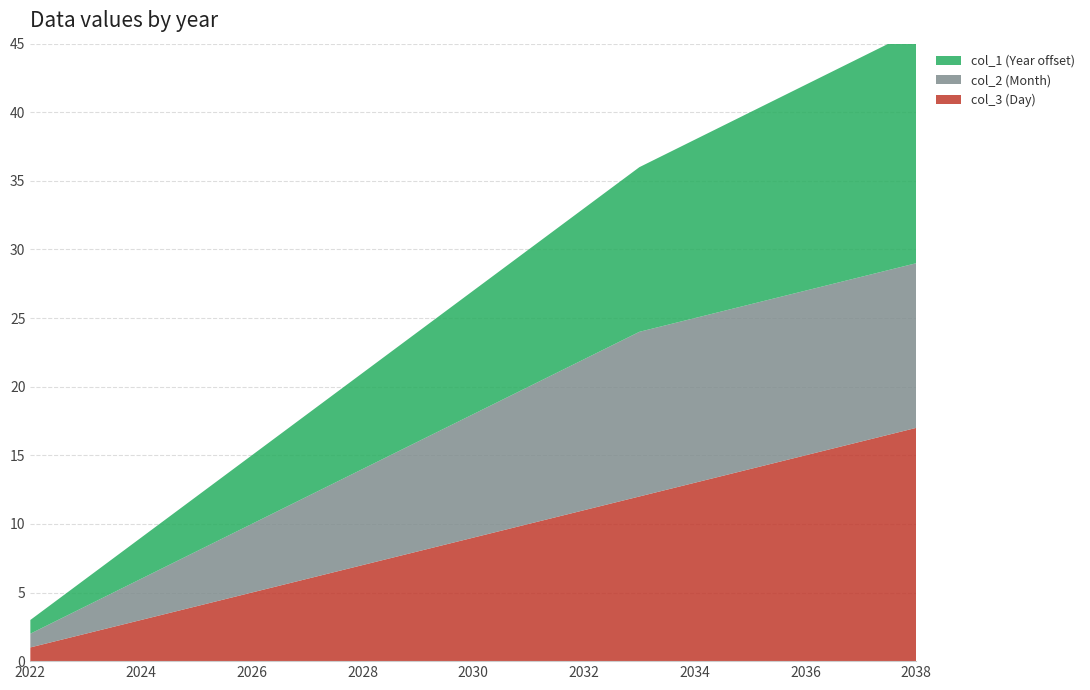

Reading right to left, extract all data points from this chart.

col_3 (Day): 17	16	15	14	13	12	11	10	9	8	7	6	5	4	3	2	1
col_2 (Month): 12	12	12	12	12	12	11	10	9	8	7	6	5	4	3	2	1
col_1 (Year offset): 17	16	15	14	13	12	11	10	9	8	7	6	5	4	3	2	1